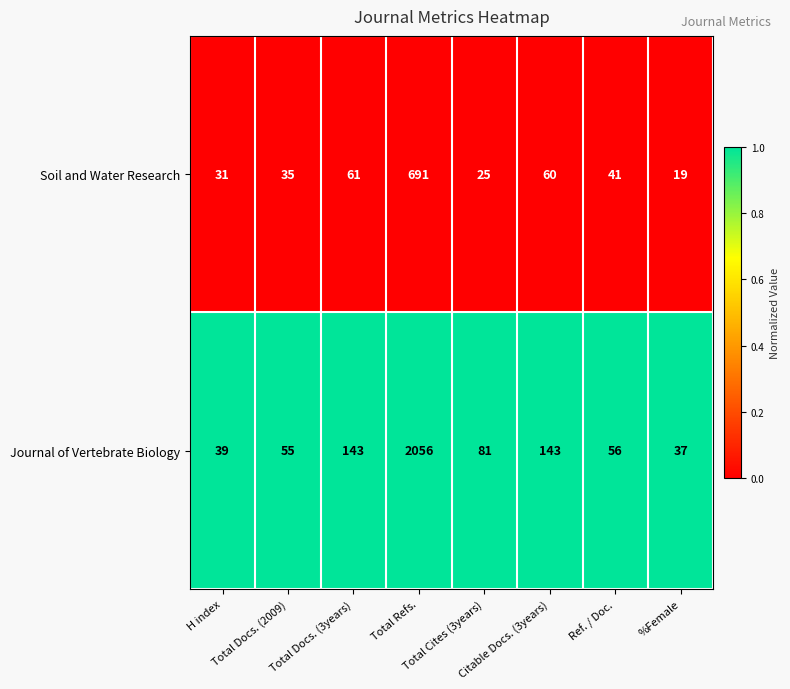

List the series in order of their overall mean, lowest first.

Soil and Water Research, Journal of Vertebrate Biology